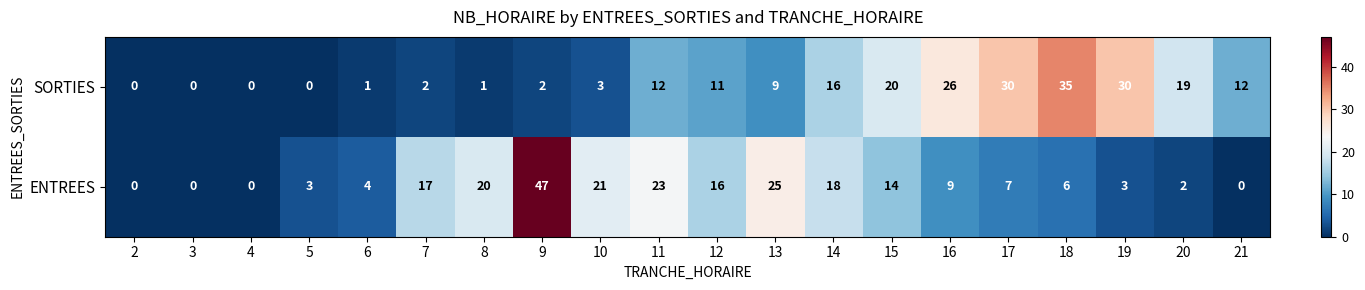

Between 6 and 18, which series saw the biggest shift?

SORTIES